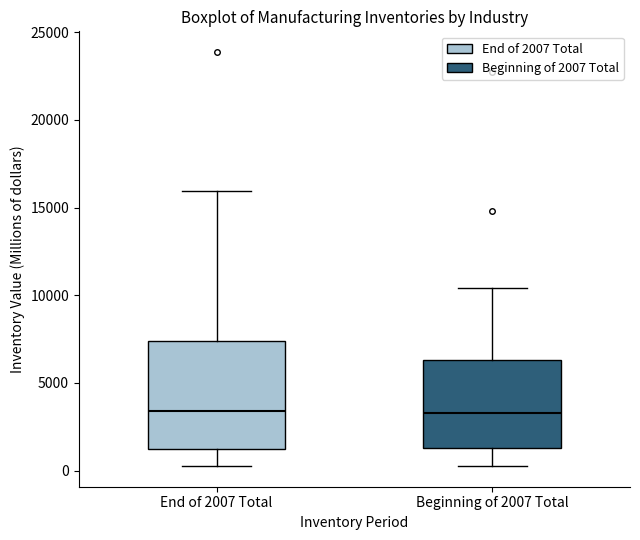

Where does the upper whisker of the box for End of 2007 Total end on the y-axis? The values are not printed on the chart, so give them approximately, as read against the axis.

16000